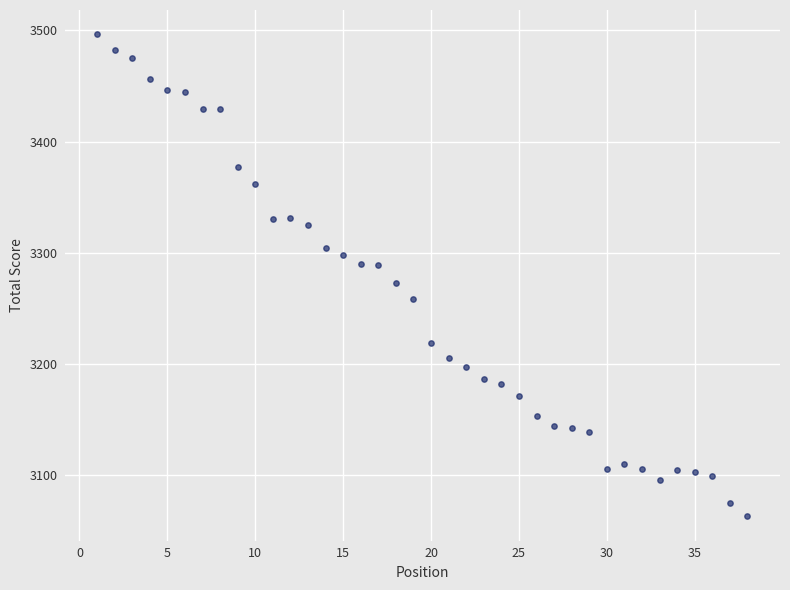

What is the range of X values (max minus min)?

37.0